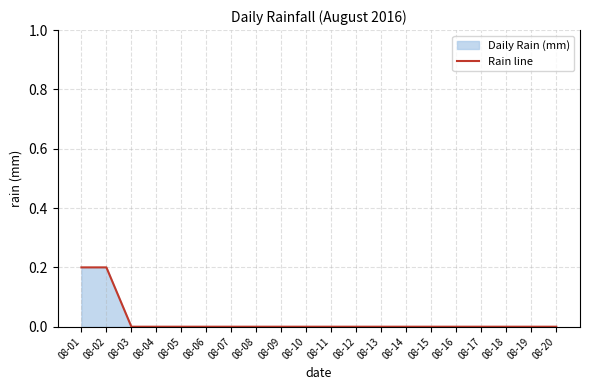

Rank the categories by value from highest to lowest.

08-01, 08-02, 08-03, 08-04, 08-05, 08-06, 08-07, 08-08, 08-09, 08-10, 08-11, 08-12, 08-13, 08-14, 08-15, 08-16, 08-17, 08-18, 08-19, 08-20